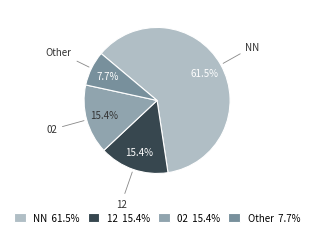

Is it true that 02 is 10% of the pie?

False